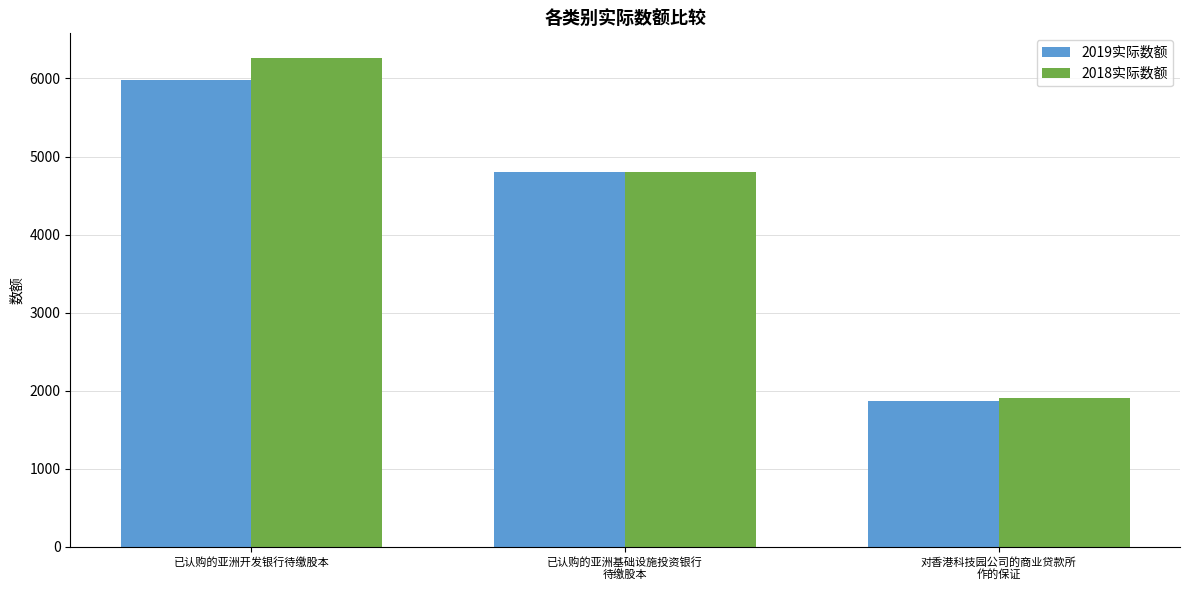

The value of 2019实际数额 at 对香港科技园公司的商业贷款所
作的保证 is 3305. True or false?

False